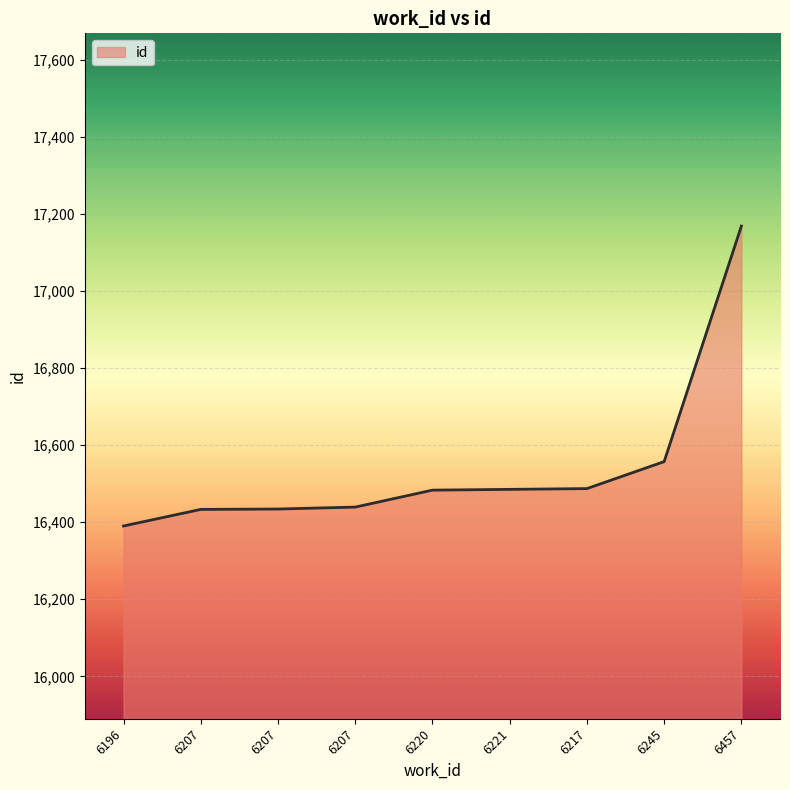

What is the sum of the values at 6217 and 6196?

32877